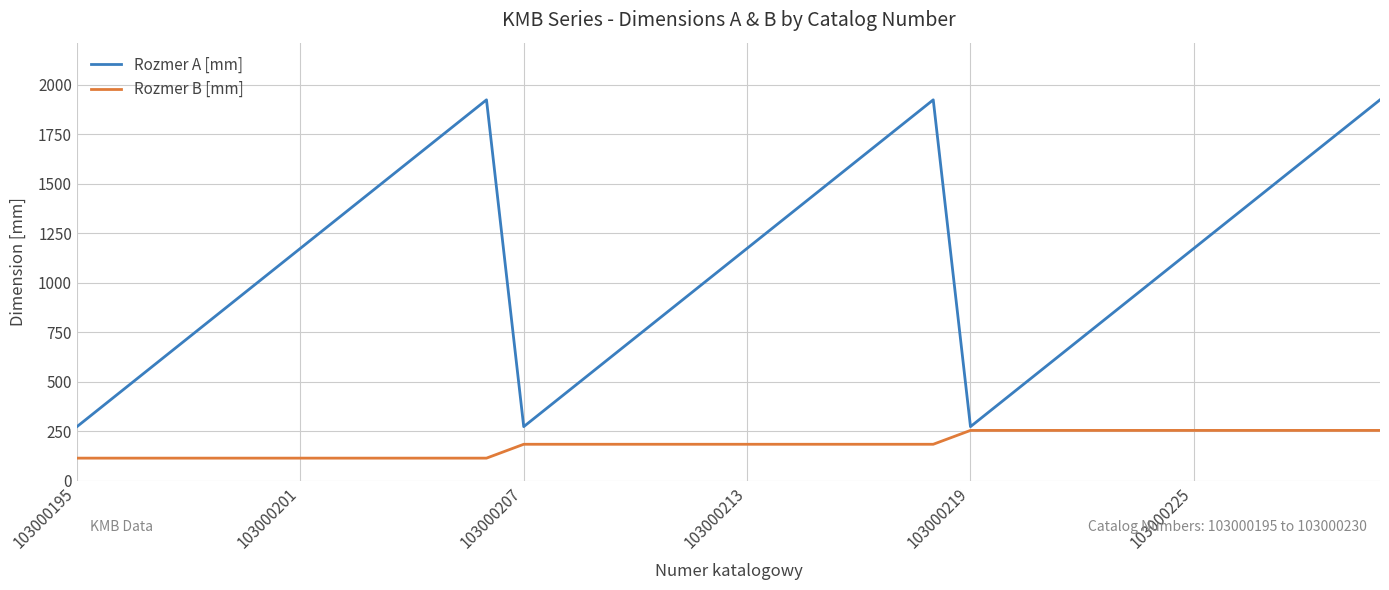

List the series in order of their peak value, lowest first.

Rozmer B [mm], Rozmer A [mm]